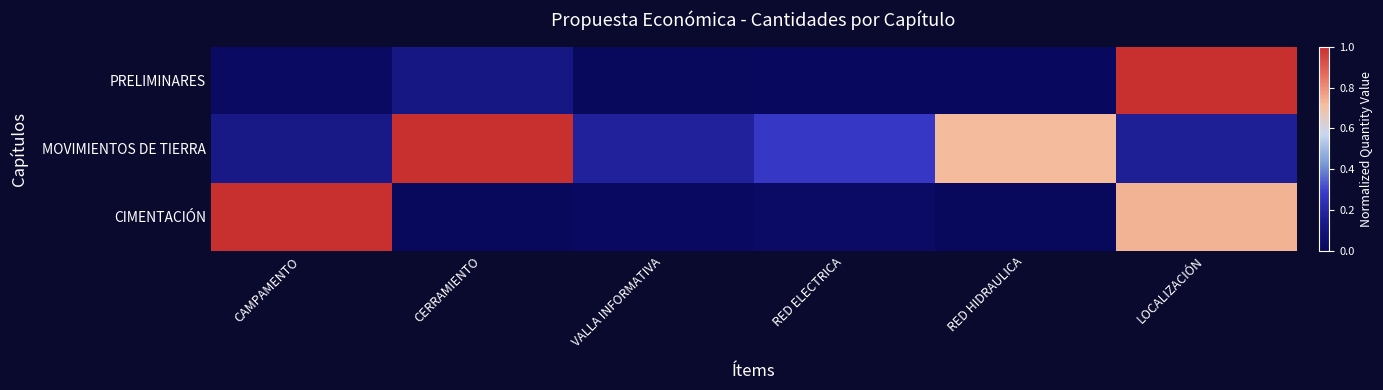

How many series are shown in this chart?

3